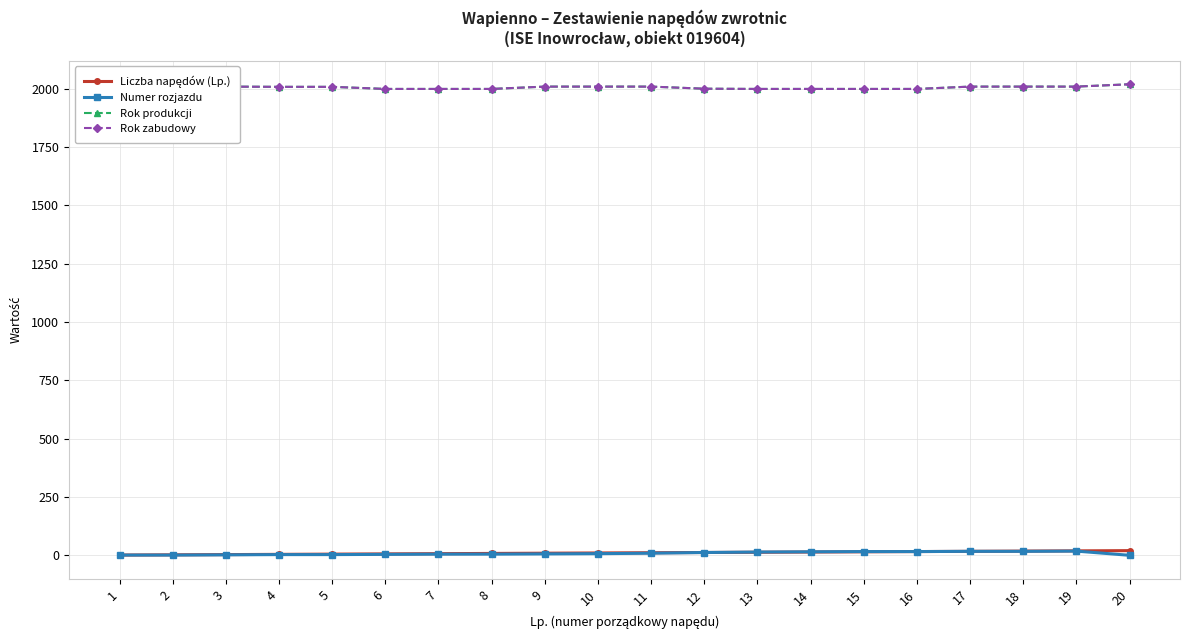

Rank the series at 1 from highest to lowest value.

Rok produkcji, Rok zabudowy, Liczba napędów (Lp.), Numer rozjazdu